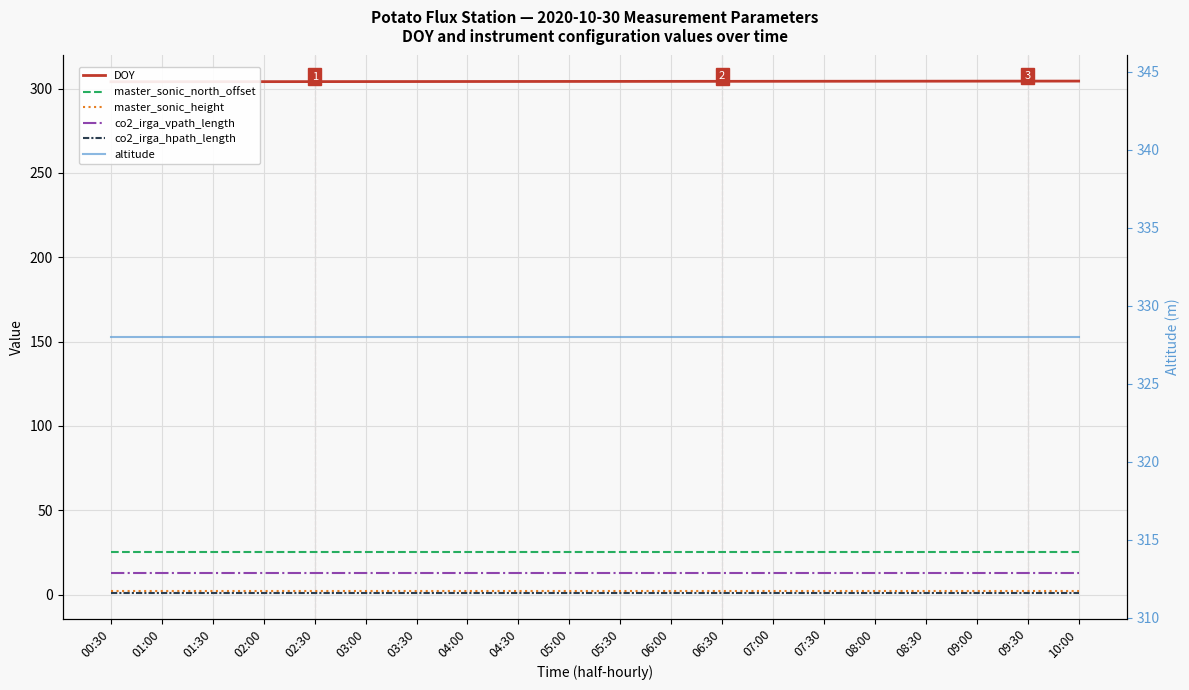

Is it true that master_sonic_height equals 2.0 at 02:30?

True